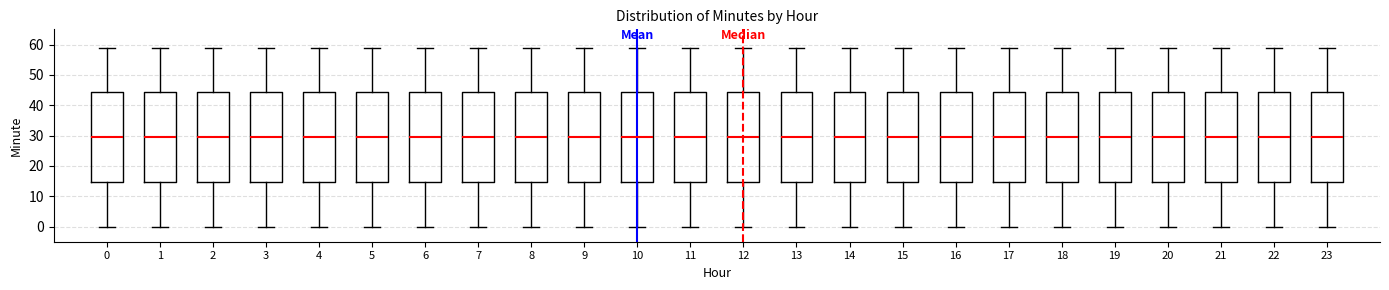

Reading left to right, read every box against the y-axis: the position of its median line, the range the box covers, and the ends of its whiskers. The values are not printed on the chart, so give them approximately, as read against the axis.

0: median 30, box 15 to 44, whiskers 0 to 59
1: median 30, box 15 to 44, whiskers 0 to 59
2: median 30, box 15 to 44, whiskers 0 to 59
3: median 30, box 15 to 44, whiskers 0 to 59
4: median 30, box 15 to 44, whiskers 0 to 59
5: median 30, box 15 to 44, whiskers 0 to 59
6: median 30, box 15 to 44, whiskers 0 to 59
7: median 30, box 15 to 44, whiskers 0 to 59
8: median 30, box 15 to 44, whiskers 0 to 59
9: median 30, box 15 to 44, whiskers 0 to 59
10: median 30, box 15 to 44, whiskers 0 to 59
11: median 30, box 15 to 44, whiskers 0 to 59
12: median 30, box 15 to 44, whiskers 0 to 59
13: median 30, box 15 to 44, whiskers 0 to 59
14: median 30, box 15 to 44, whiskers 0 to 59
15: median 30, box 15 to 44, whiskers 0 to 59
16: median 30, box 15 to 44, whiskers 0 to 59
17: median 30, box 15 to 44, whiskers 0 to 59
18: median 30, box 15 to 44, whiskers 0 to 59
19: median 30, box 15 to 44, whiskers 0 to 59
20: median 30, box 15 to 44, whiskers 0 to 59
21: median 30, box 15 to 44, whiskers 0 to 59
22: median 30, box 15 to 44, whiskers 0 to 59
23: median 30, box 15 to 44, whiskers 0 to 59